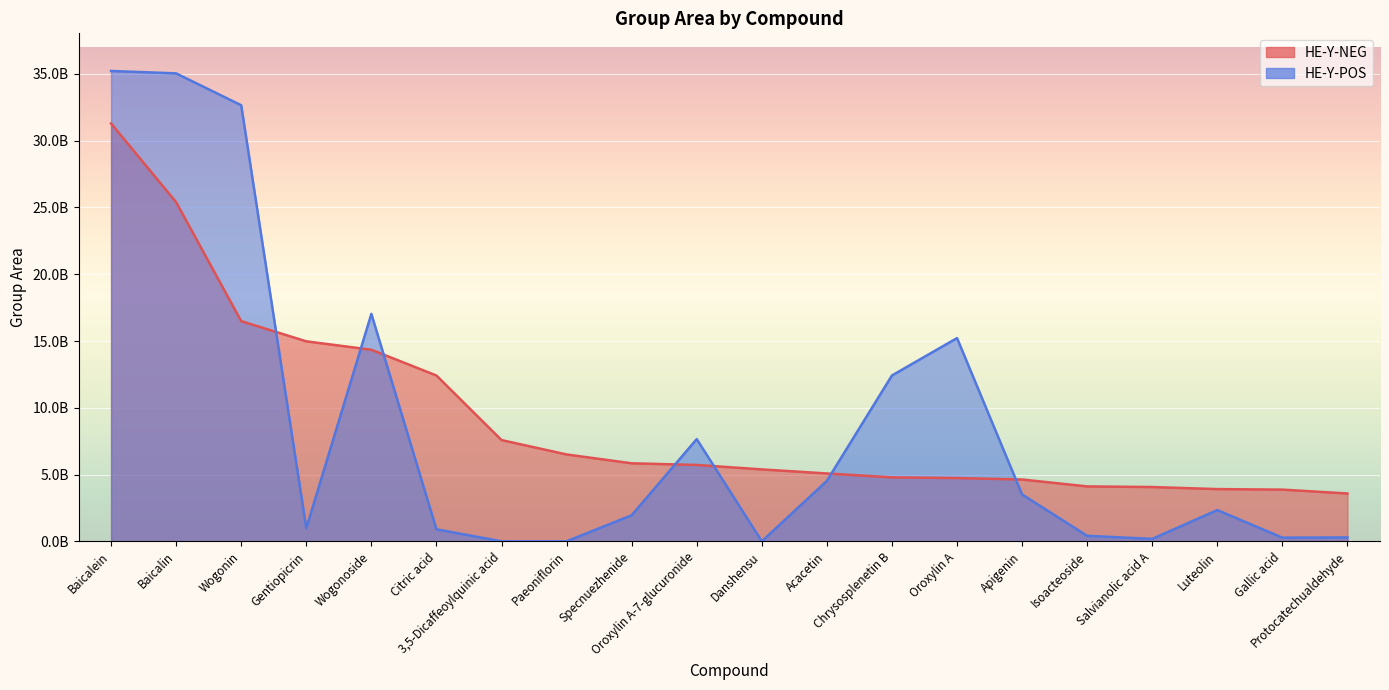

Rank the series at Baicalin from lowest to highest value.

HE-Y-NEG, HE-Y-POS